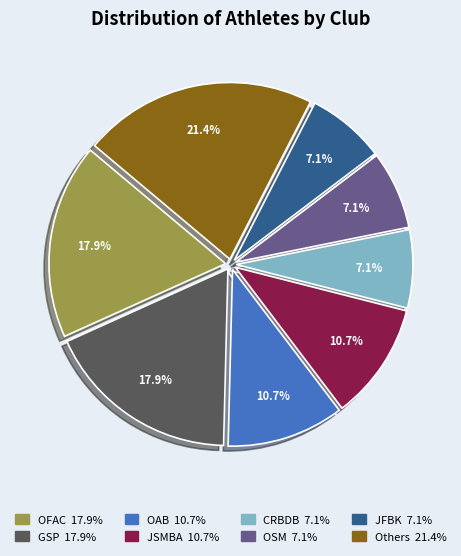

Is there a majority slice in this chart?

No